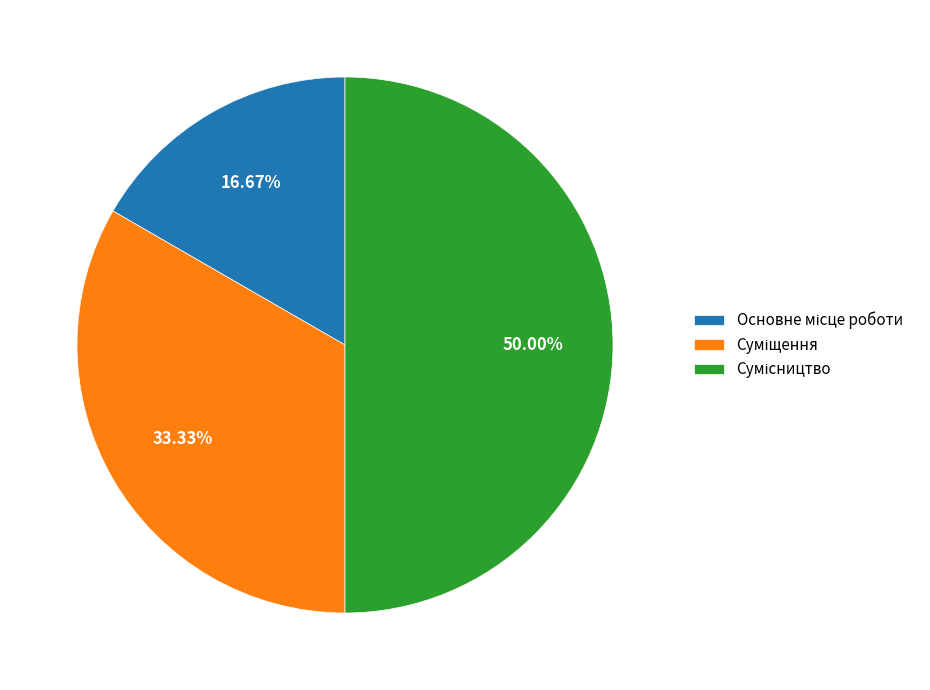

How many slices are in this pie chart?

3